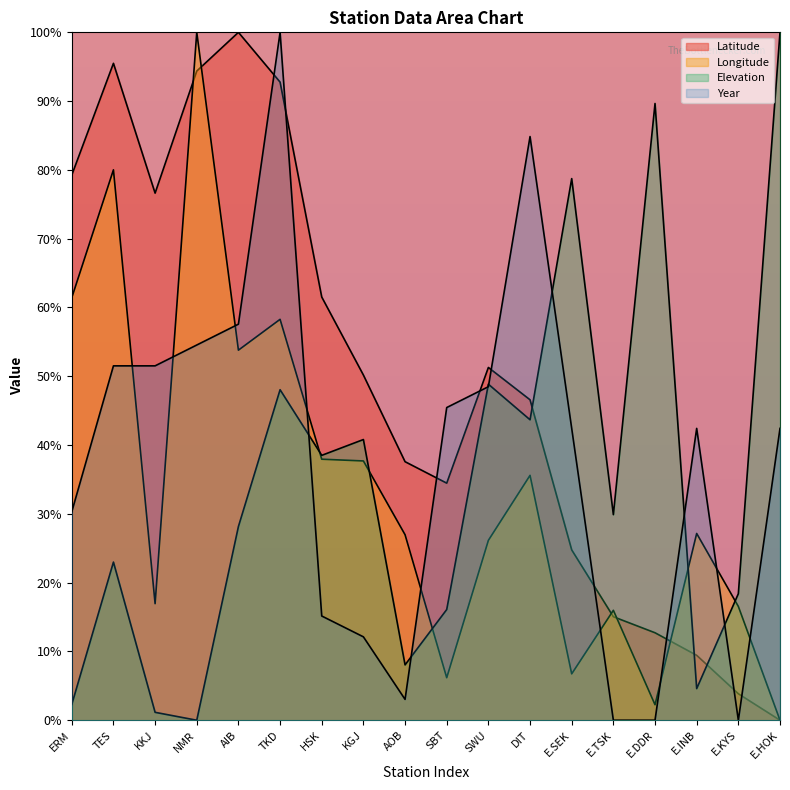

In Year, how many points are higher than both neighbors (excluding endpoints)?

3